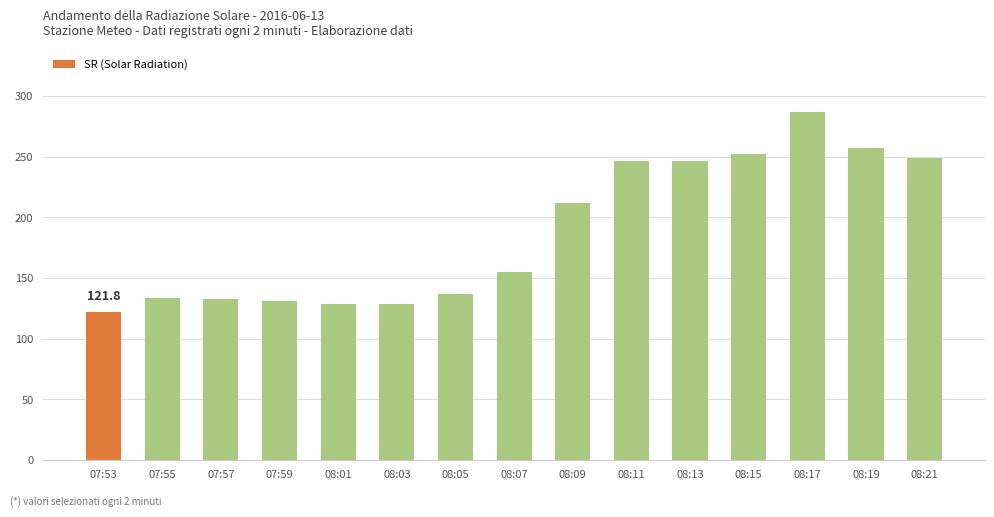

The chart shows a value of 109.1 at 08:19. True or false?

False